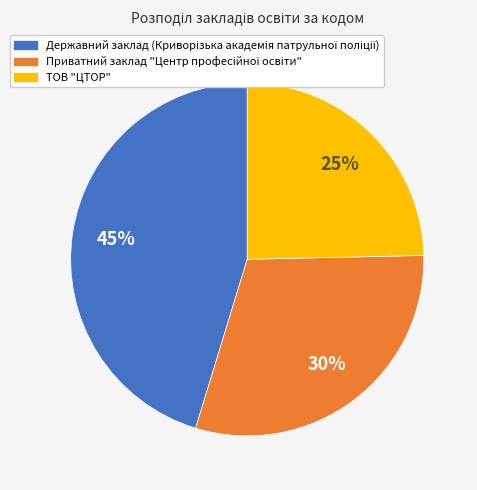

To the nearest percent, what percentage of the pie is ТОВ "ЦТОР"?

25%